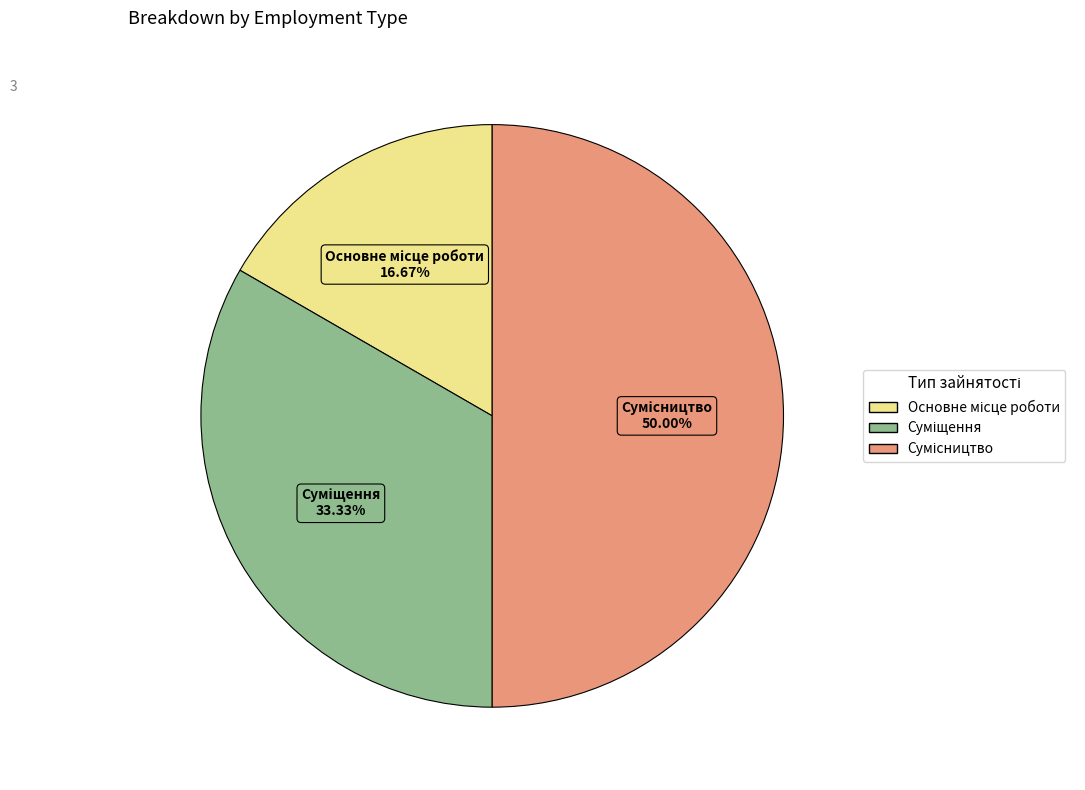

Count the number of slices in the pie.

3